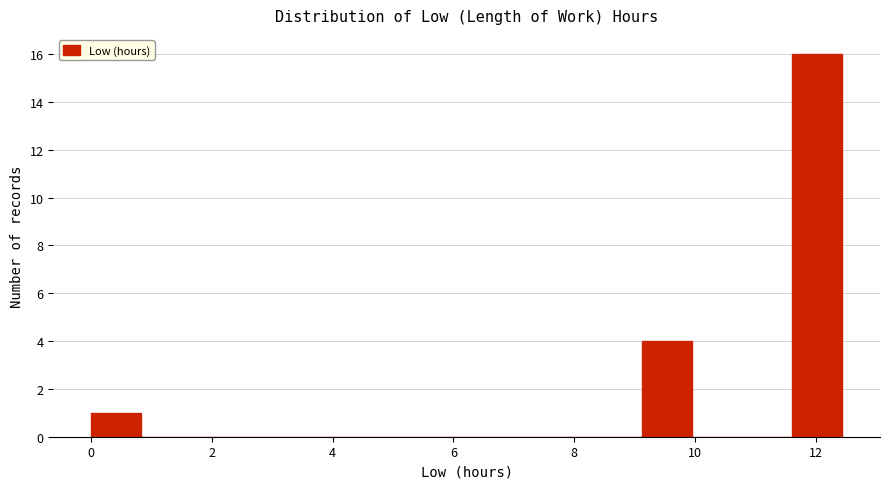

Reading left to right, list every bar in this chart as the range it spans on the x-axis followed by its height. Neither the bar edges nor the heights are printed on the chart, so give them approximately, as read against the axes.

0.0 to 0.8: 1
0.8 to 1.6: 0
1.6 to 2.4: 0
2.4 to 3.4: 0
3.4 to 4.2: 0
4.2 to 5.0: 0
5.0 to 5.8: 0
5.8 to 6.6: 0
6.6 to 7.4: 0
7.4 to 8.2: 0
8.2 to 9.2: 0
9.2 to 10.0: 4
10.0 to 10.8: 0
10.8 to 11.6: 0
11.6 to 12.4: 16